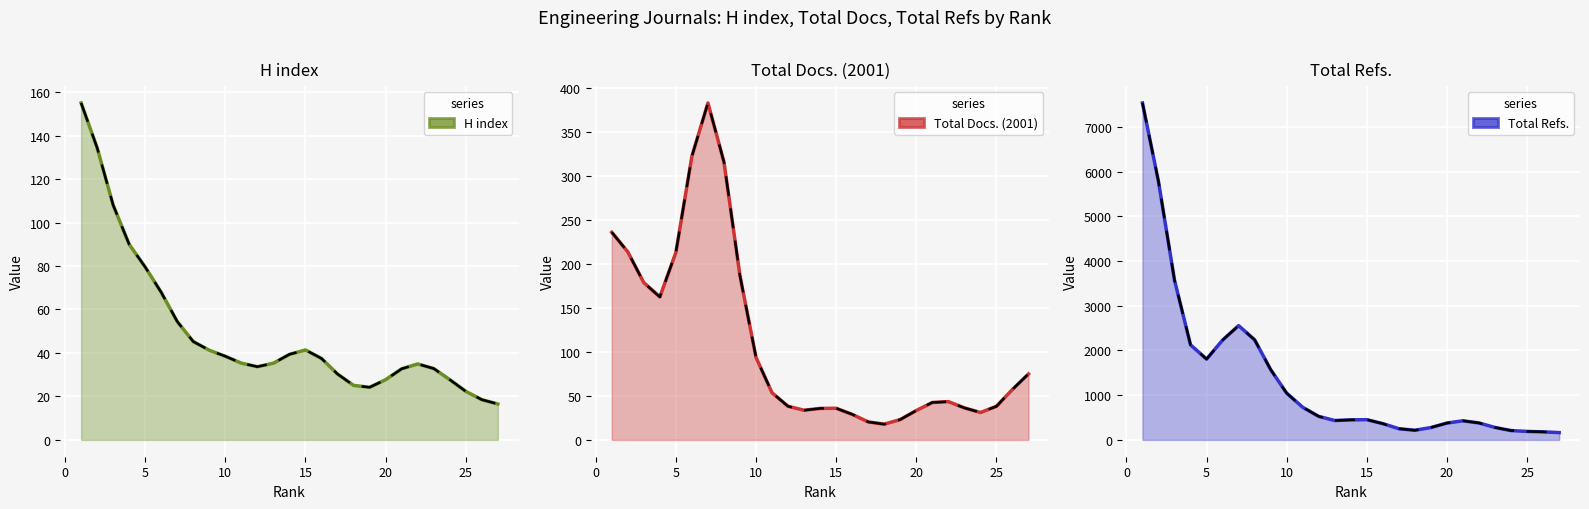

Which series has the largest total across all categories?

Total Refs. line